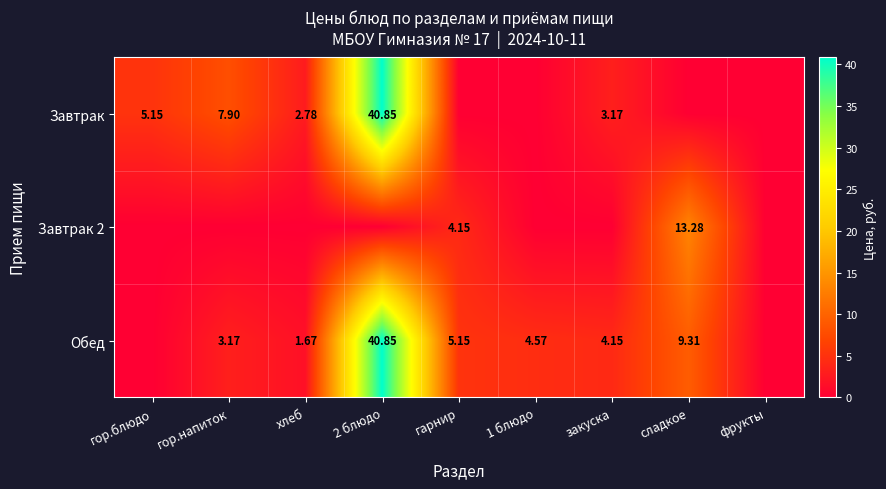

Is the value of Завтрак 2 at сладкое greater than the value of Обед at гарнир?

Yes